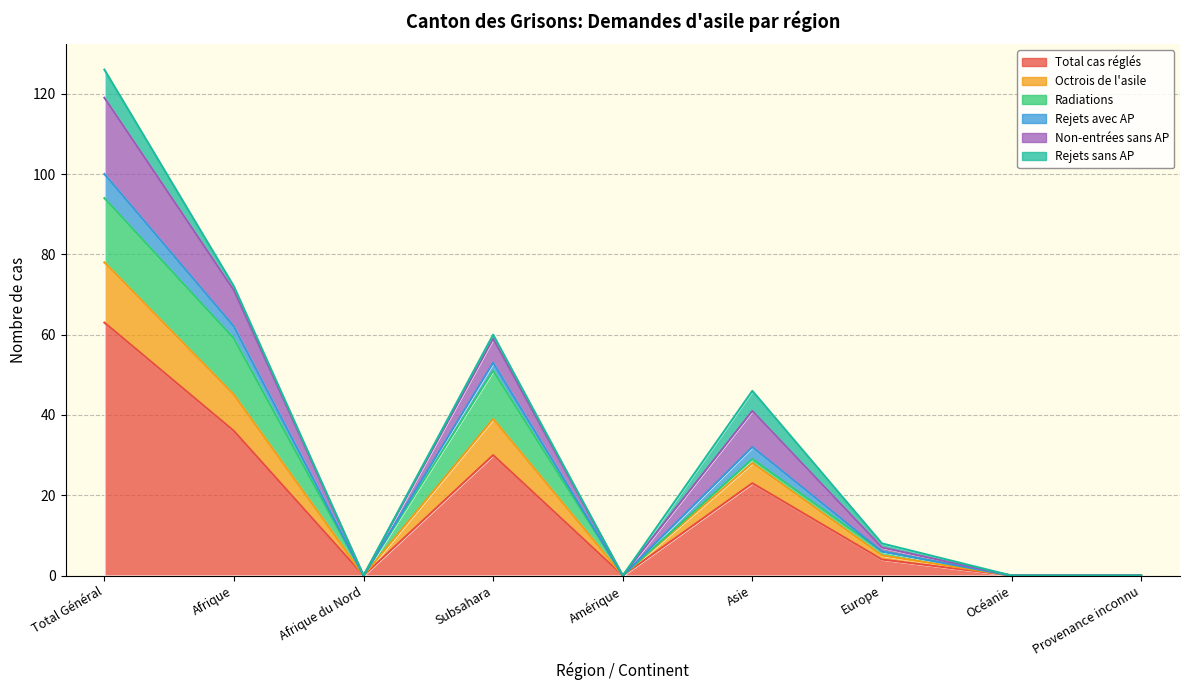

What is the sum of the Radiations values at Asie and Total Général?

17